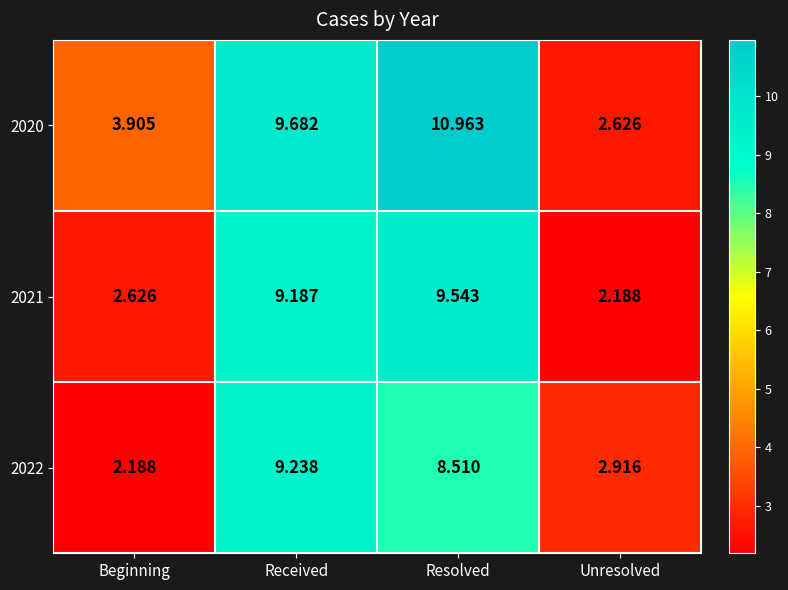

At Beginning, list the series in order from largest to smallest.

2020, 2021, 2022